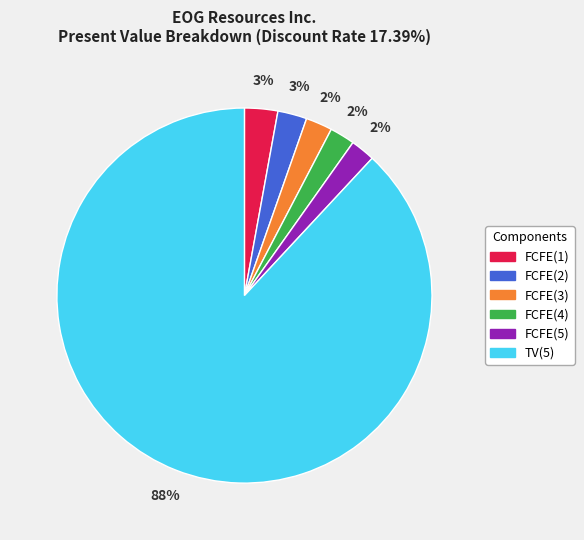

Combined, do FCFE(1) and FCFE(3) account for over 50%?

No